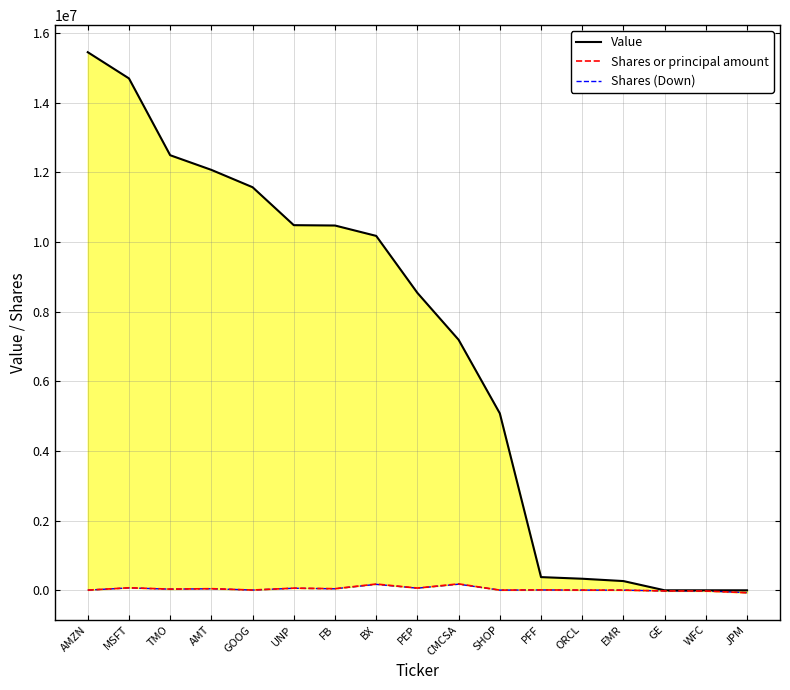

At which label does Value reach its minimum?

GE